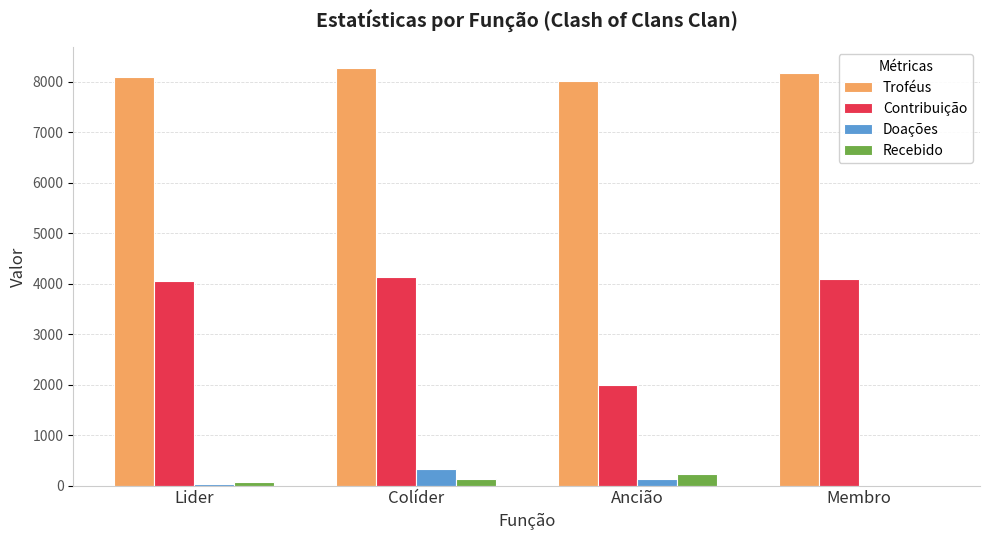

Are the bars grouped side by side (vs. stacked)?

Yes